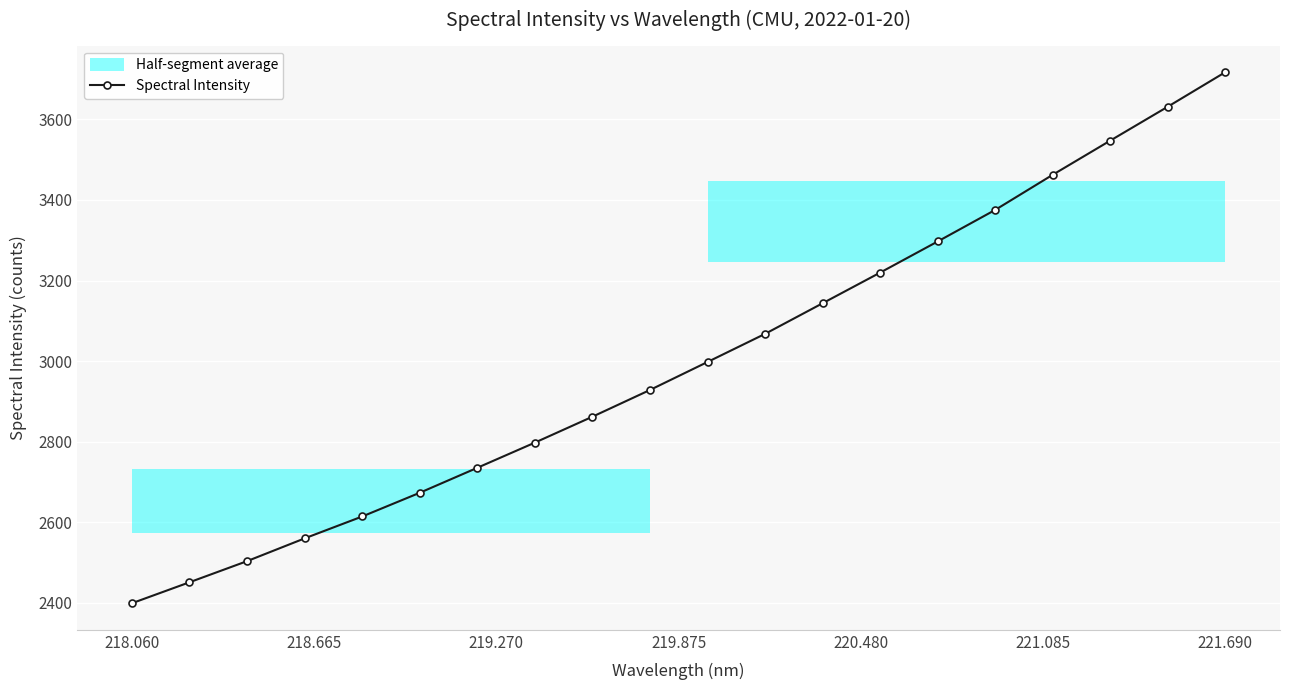

True or false: Spectral Intensity has more than 2 points higher than both neighbors.

False